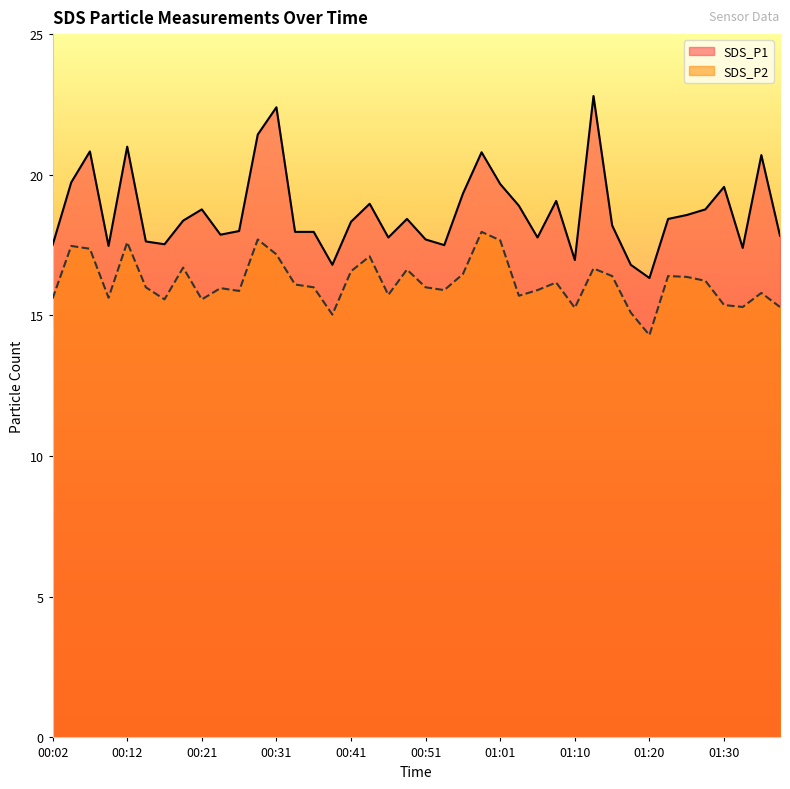

In SDS_P2, how many points are higher than both neighbors (excluding endpoints)?

12